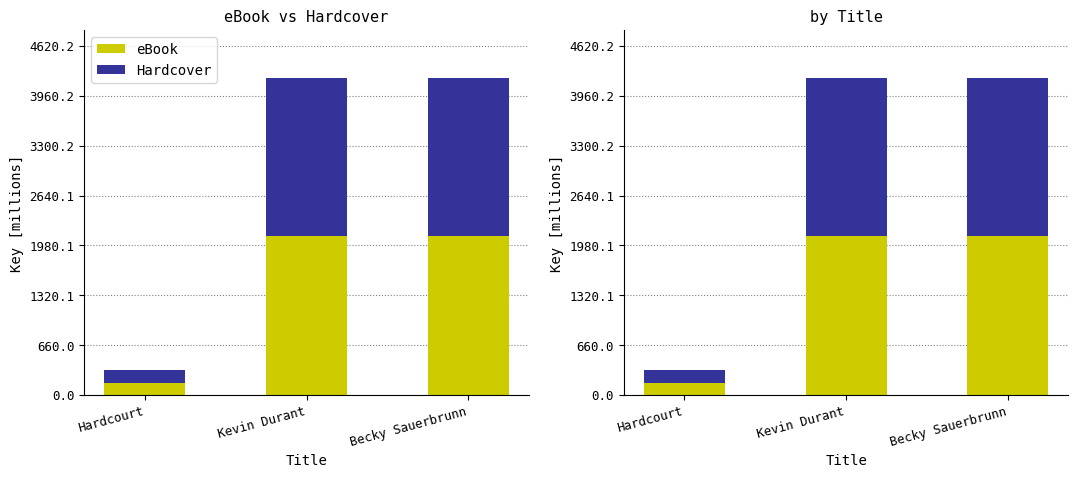

The eBook series shows 461.6 at Becky Sauerbrunn. True or false?

False